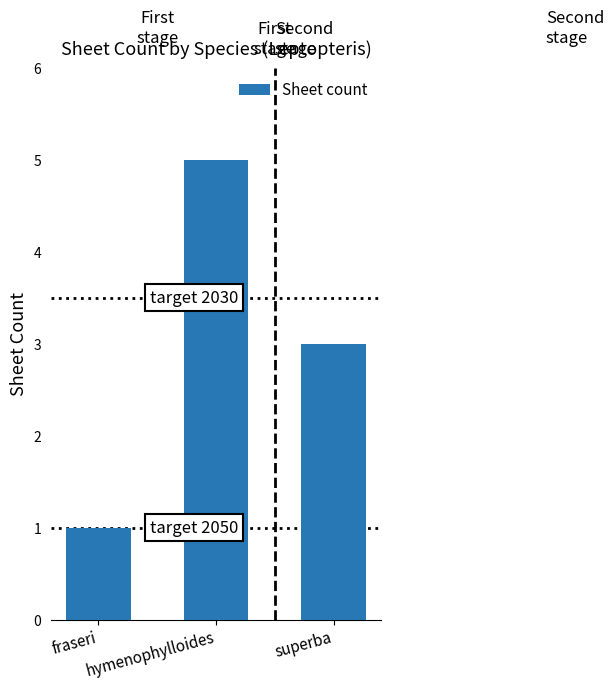

Reading left to right, what are all the values shown in this chart?

fraseri=1	hymenophylloides=5	superba=3